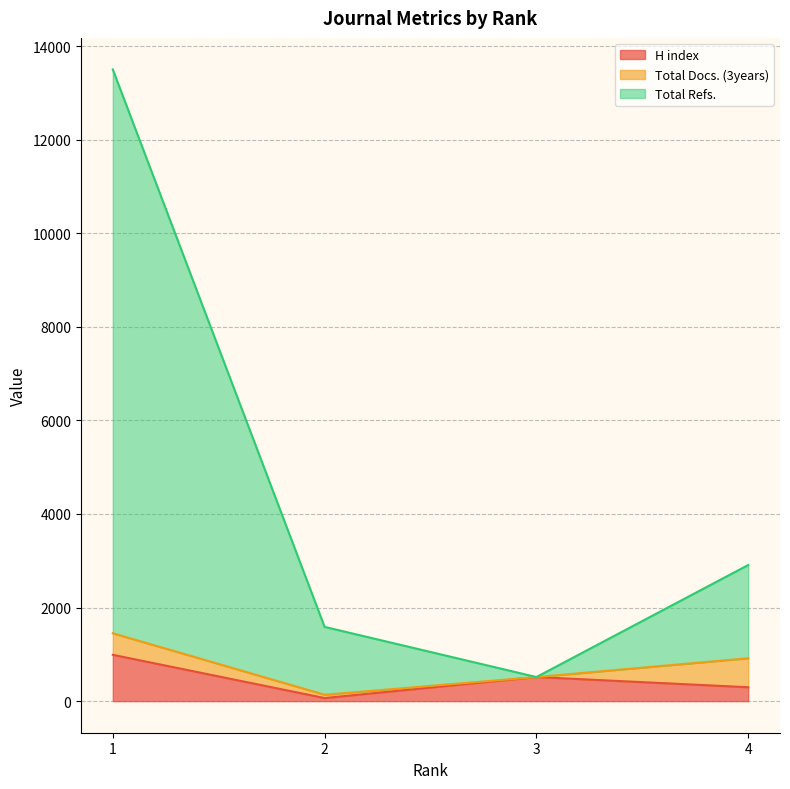

How many values in the H index series are below 515?

2